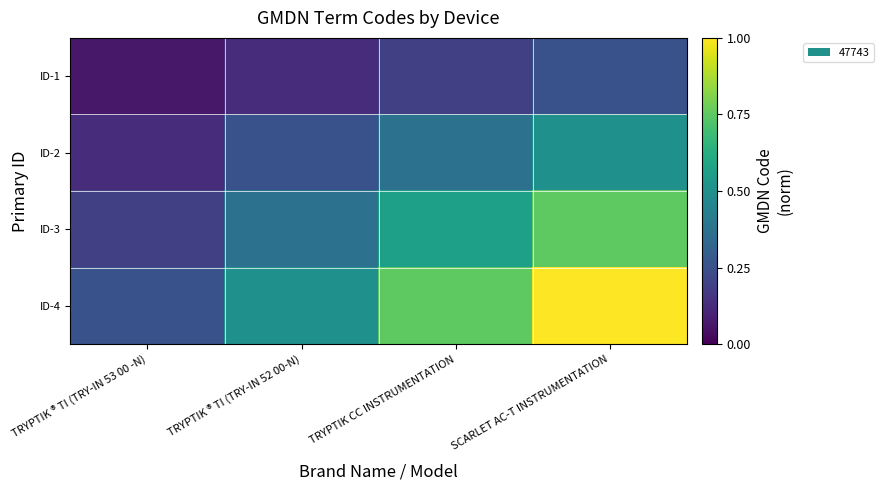

Which series has the widest spread of values?

ID-4